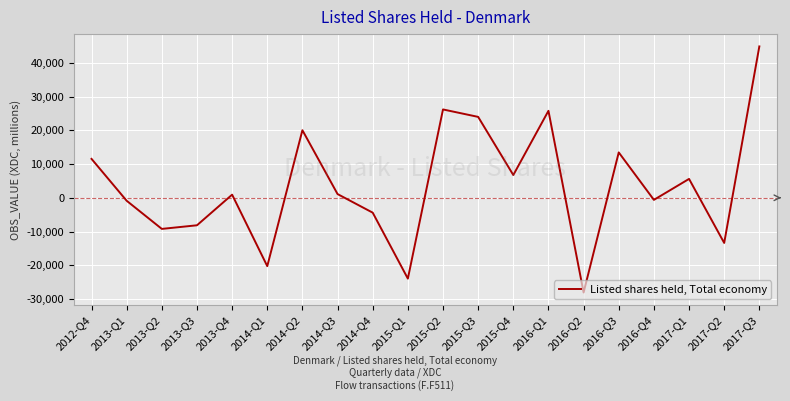

Is it true that the value at 2014-Q4 is -4409?

True